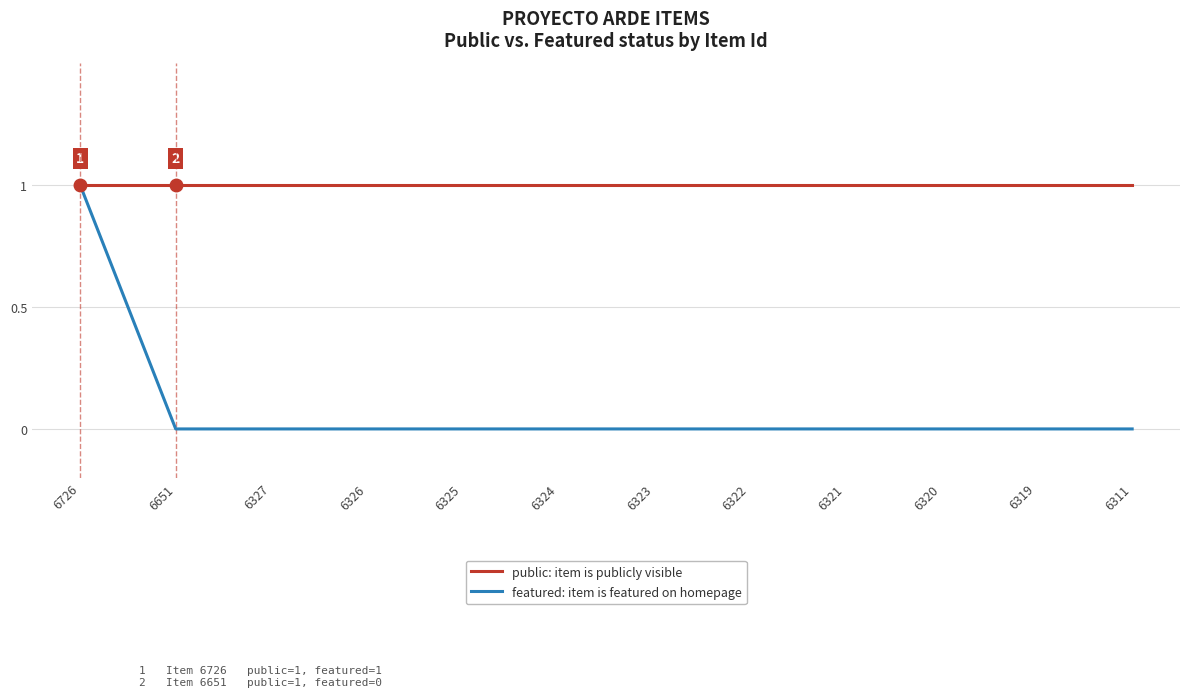

What is the difference between the maximum and minimum values in the featured: item is featured on homepage series?

1